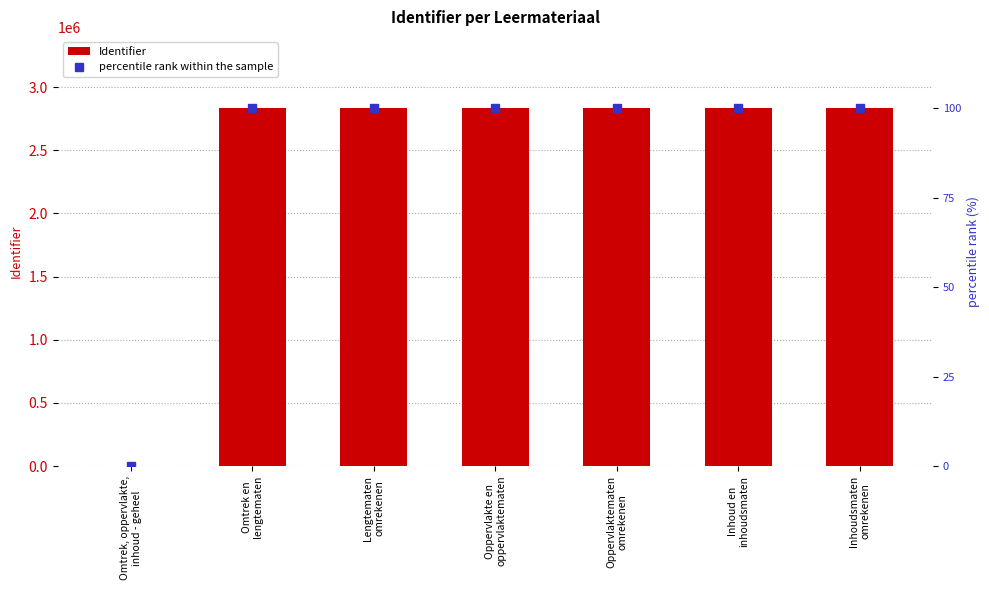

True or false: Identifier has a value of 2830964.0 at Oppervlakte en
oppervlaktematen.

True